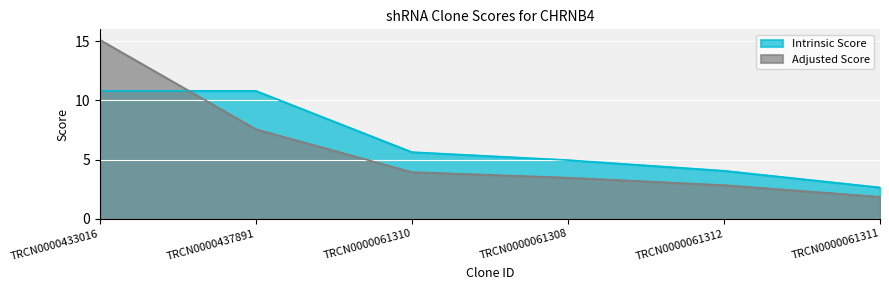

Which series has the widest spread of values?

Adjusted Score